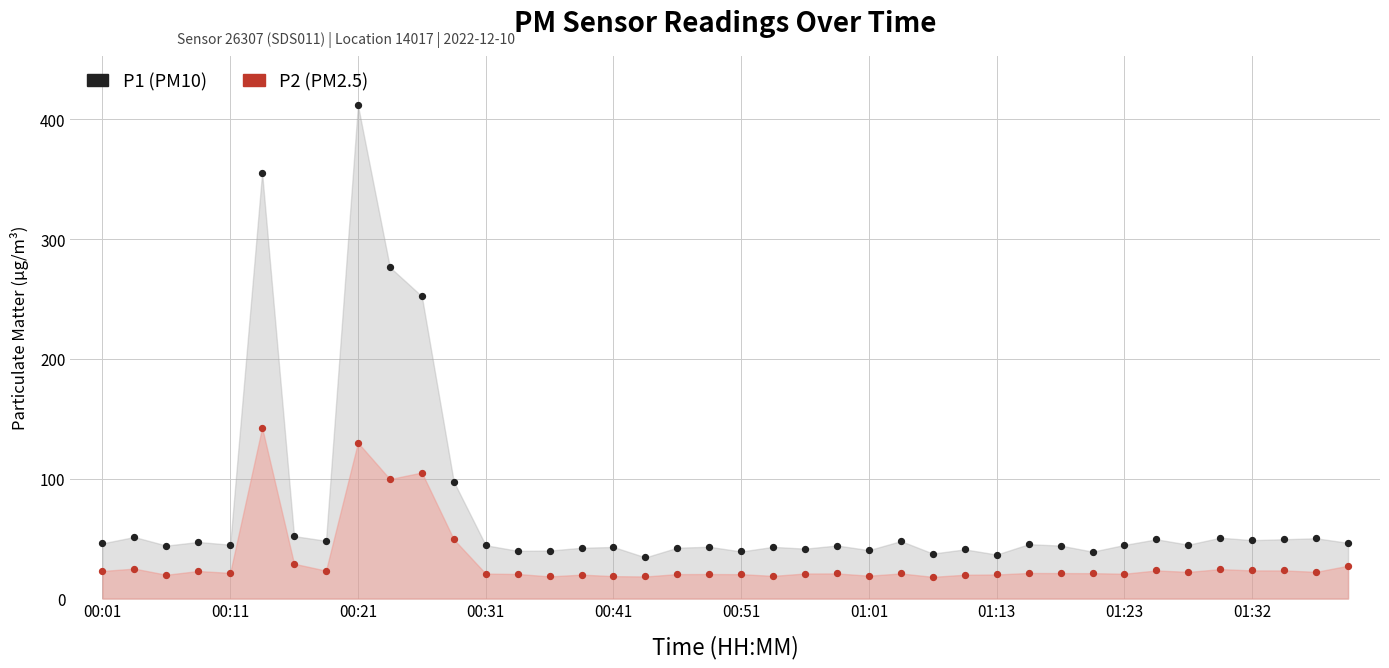

Across all series, what Y value is closest to 214?

252.4